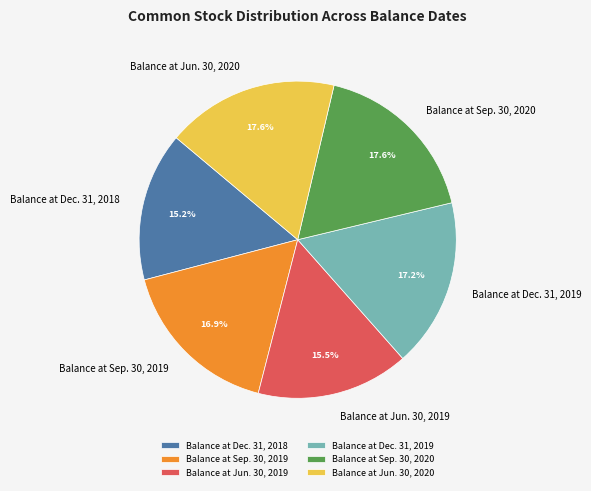

To the nearest percent, what percentage of the pie is Balance at Sep. 30, 2019?

17%